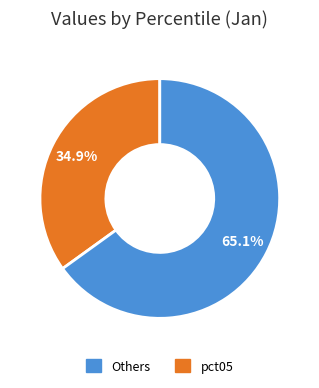

Does any single category account for the majority?

Yes